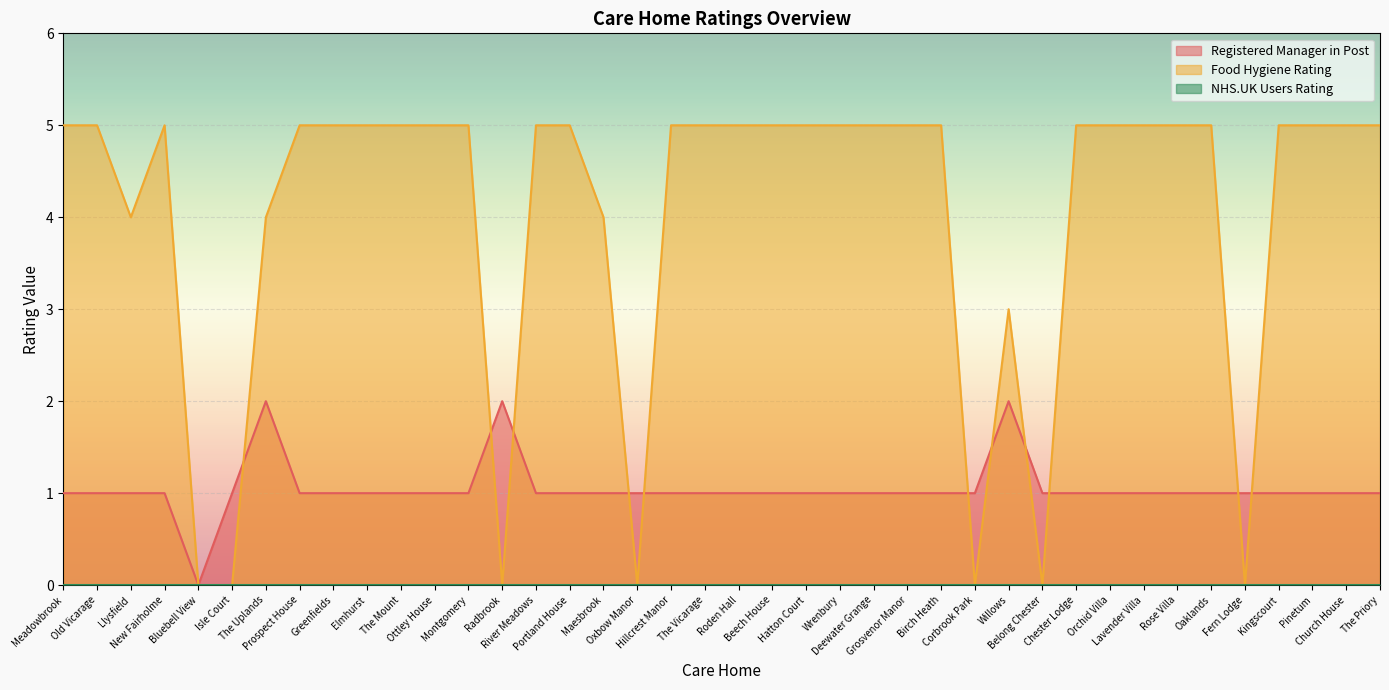

How many positive values does the Value (Food hygiene rating) series have?

33